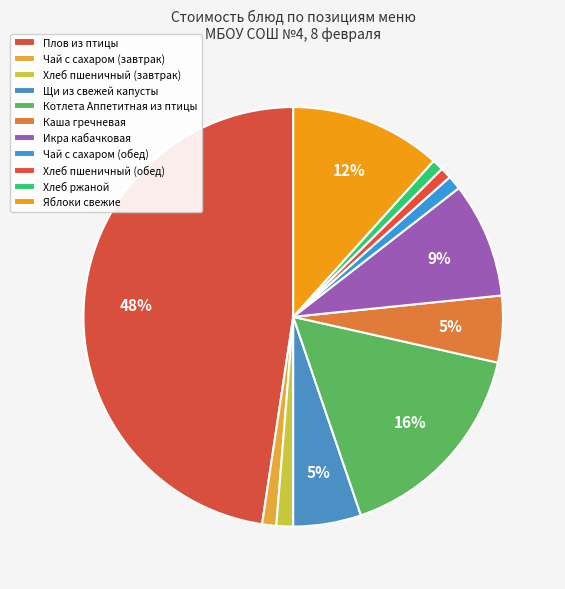

What percentage do Чай с сахаром (обед) and Щи из свежей капусты together represent?

6.3%